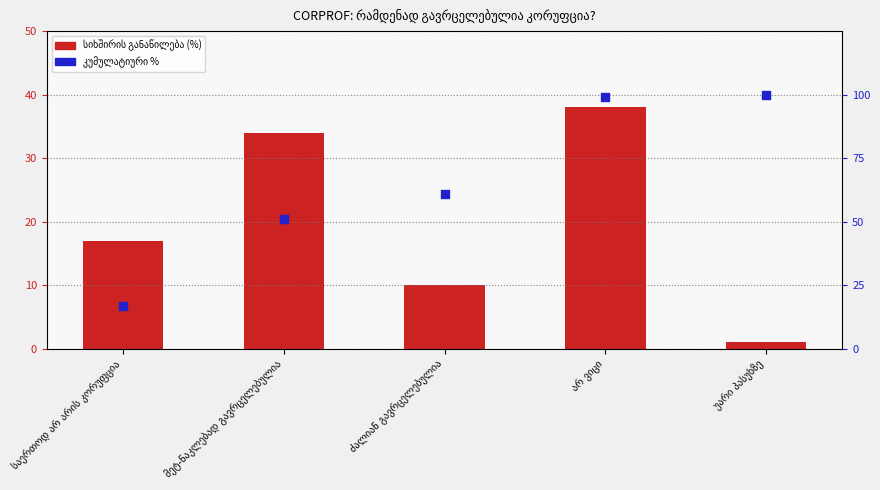

At how many categories does at least one series exceed 56?

3